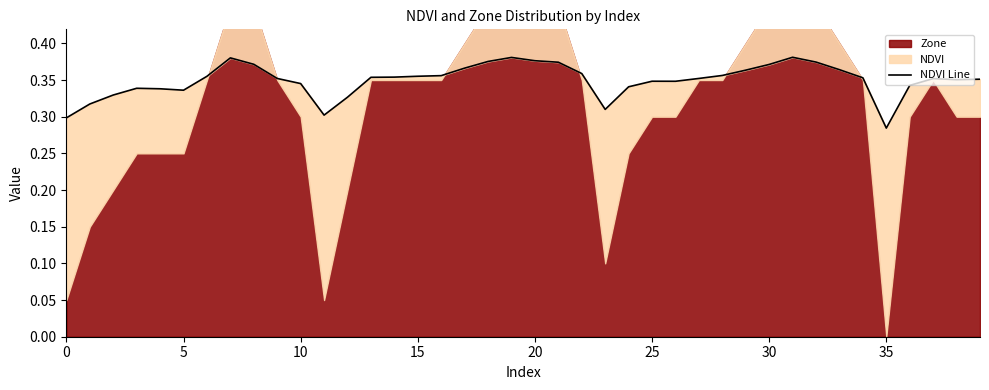

Reading left to right, extract all data points from this chart.

0.3	0.3	0.3	0.3	0.3	0.3	0.4	0.4	0.4	0.4	0.3	0.3	0.3	0.4	0.4	0.4	0.4	0.4	0.4	0.4	0.4	0.4	0.4	0.3	0.3	0.3	0.3	0.4	0.4	0.4	0.4	0.4	0.4	0.4	0.4	0.3	0.3	0.4	0.4	0.4